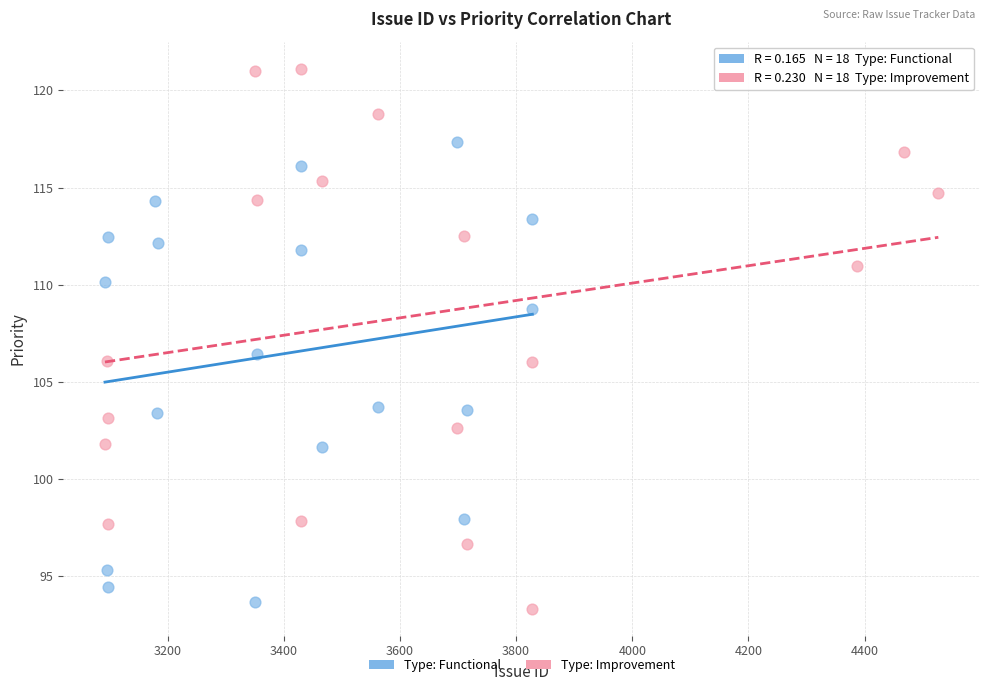

Which series has the widest spread of Y values?

Type: Improvement